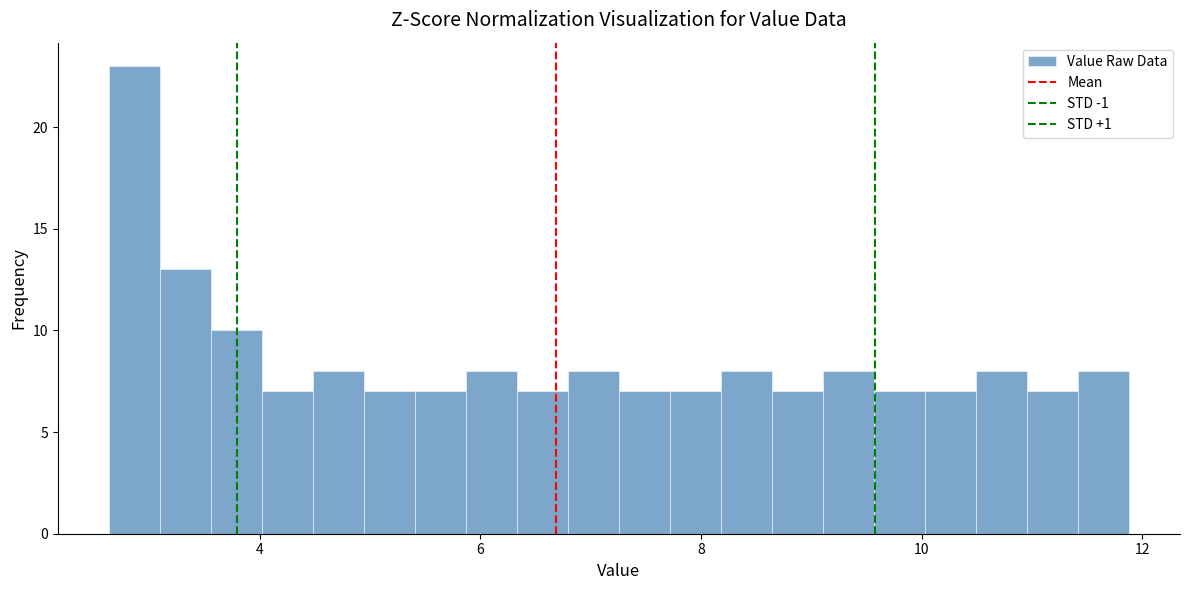

Around what value on the x-axis is the tallest bar? Give the approximate position of its centre, as read against the axis.

2.8